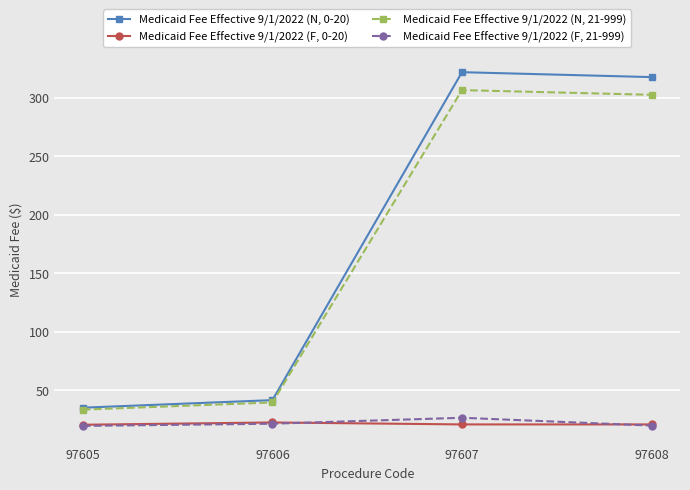

What is the minimum value for Medicaid Fee Effective 9/1/2022 (N, 21-999)?

33.4